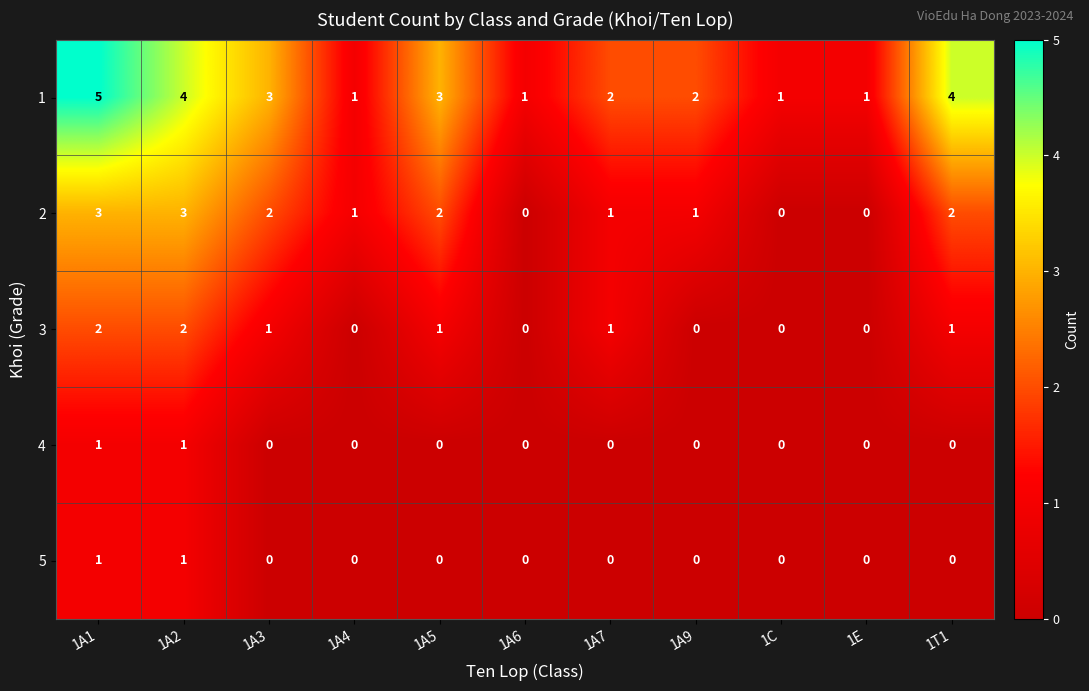

How many series are shown in this chart?

5